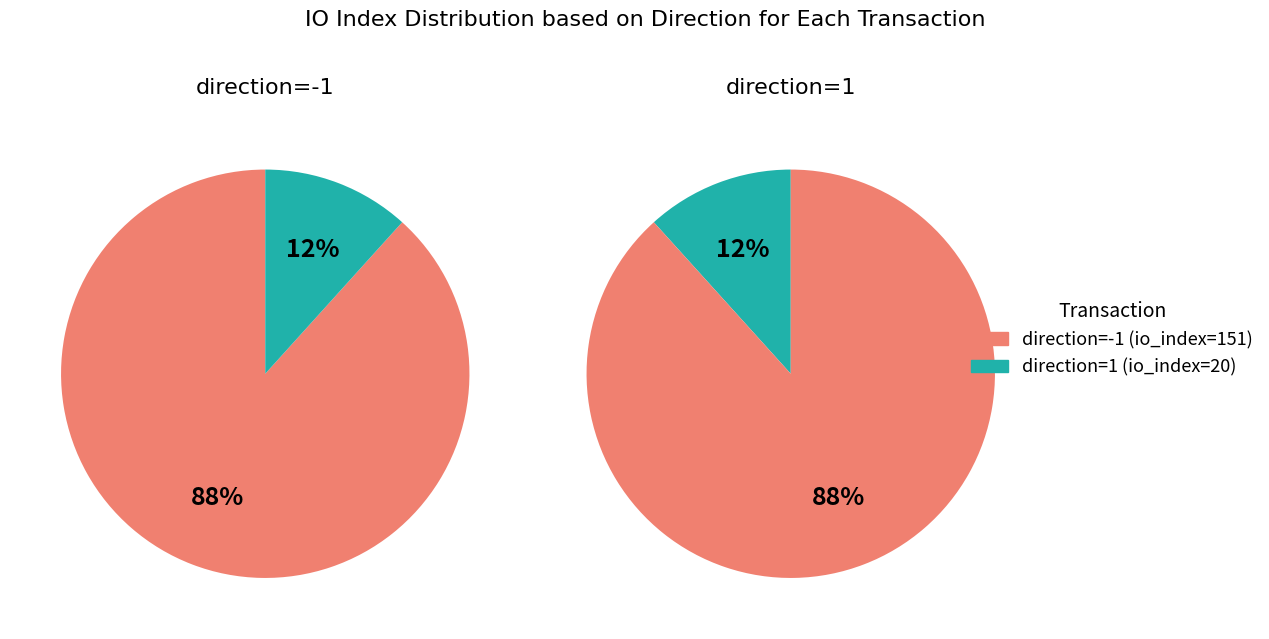

Is it true that values is 88% of the pie?

True